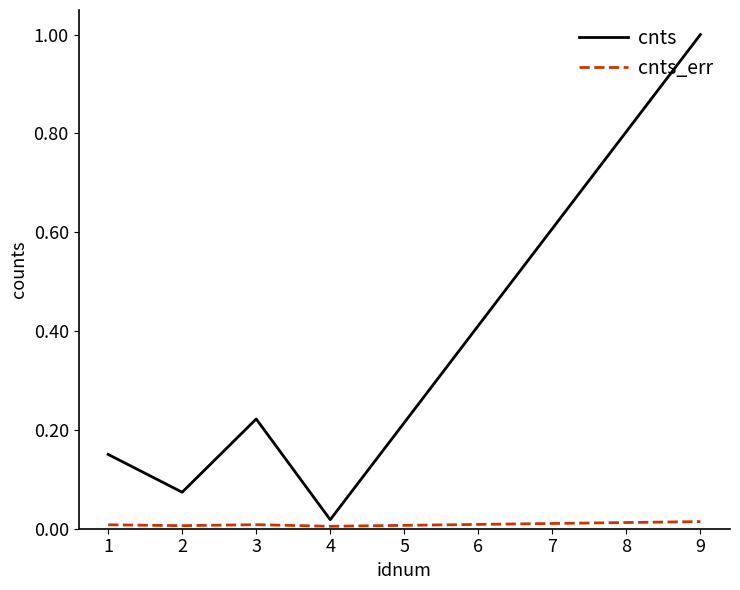

What is the greatest value displayed?

1.0